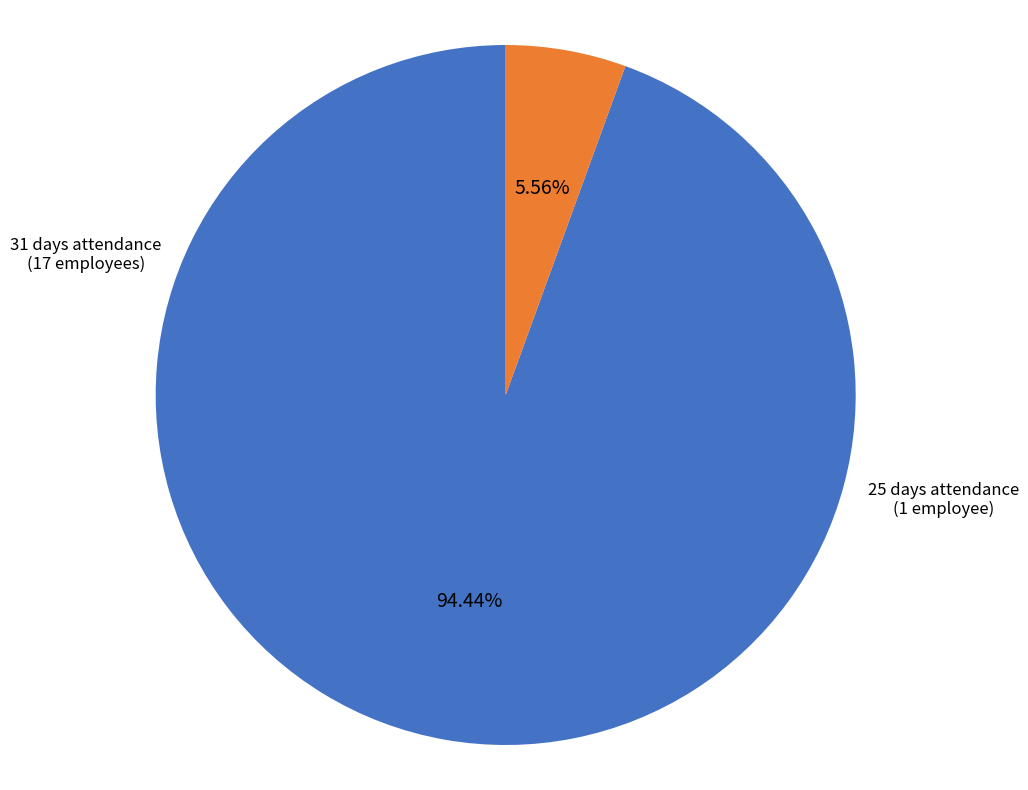

Does any single category account for the majority?

Yes